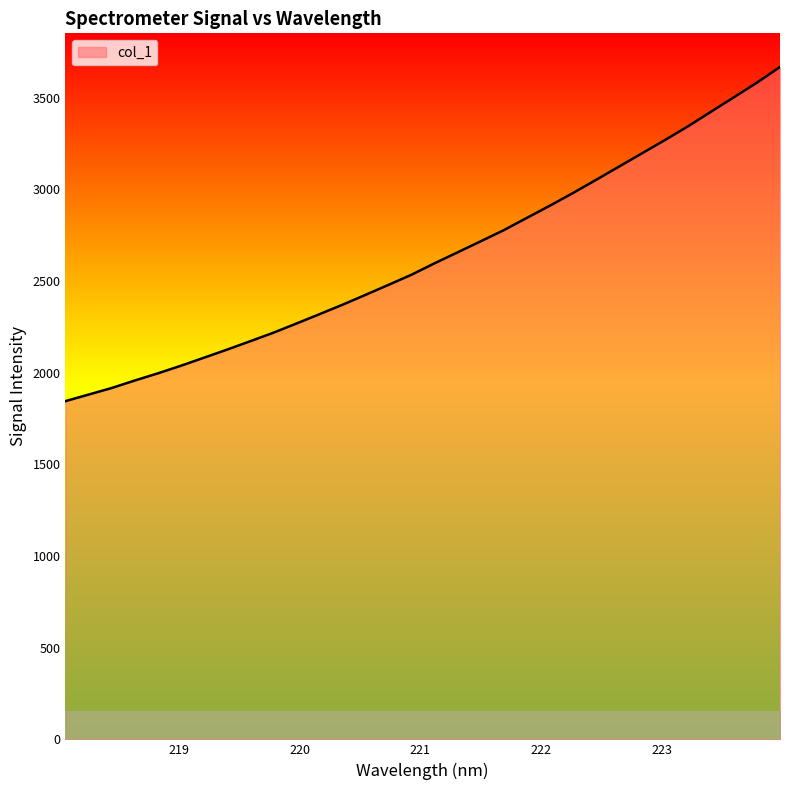

What is the difference between the maximum and minimum values?

1823.1